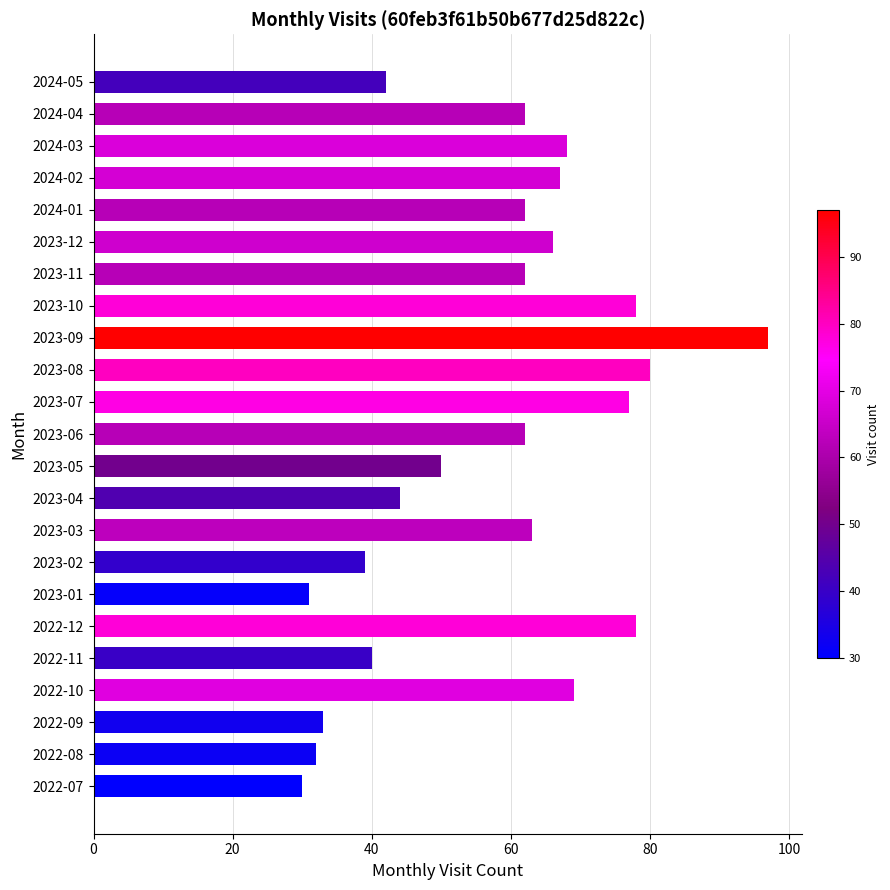

Between 2023-11 and 2023-01, which is larger?

2023-11